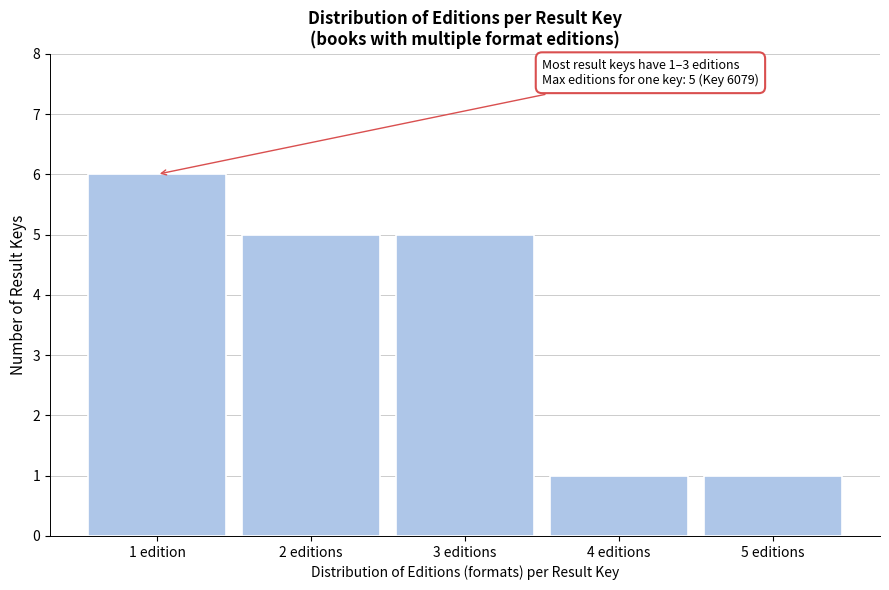

Reading right to left, list all the values displayed in this chart.

5 editions=1	4 editions=1	3 editions=5	2 editions=5	1 edition=6